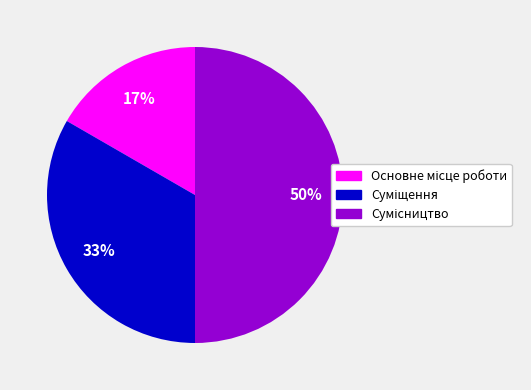

To the nearest percent, what is the average slice percentage?

33%